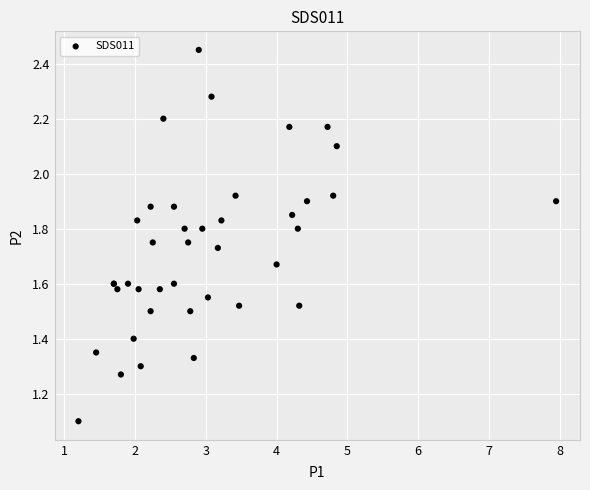

What Y value in the scatter plot is closest to 1?

1.1